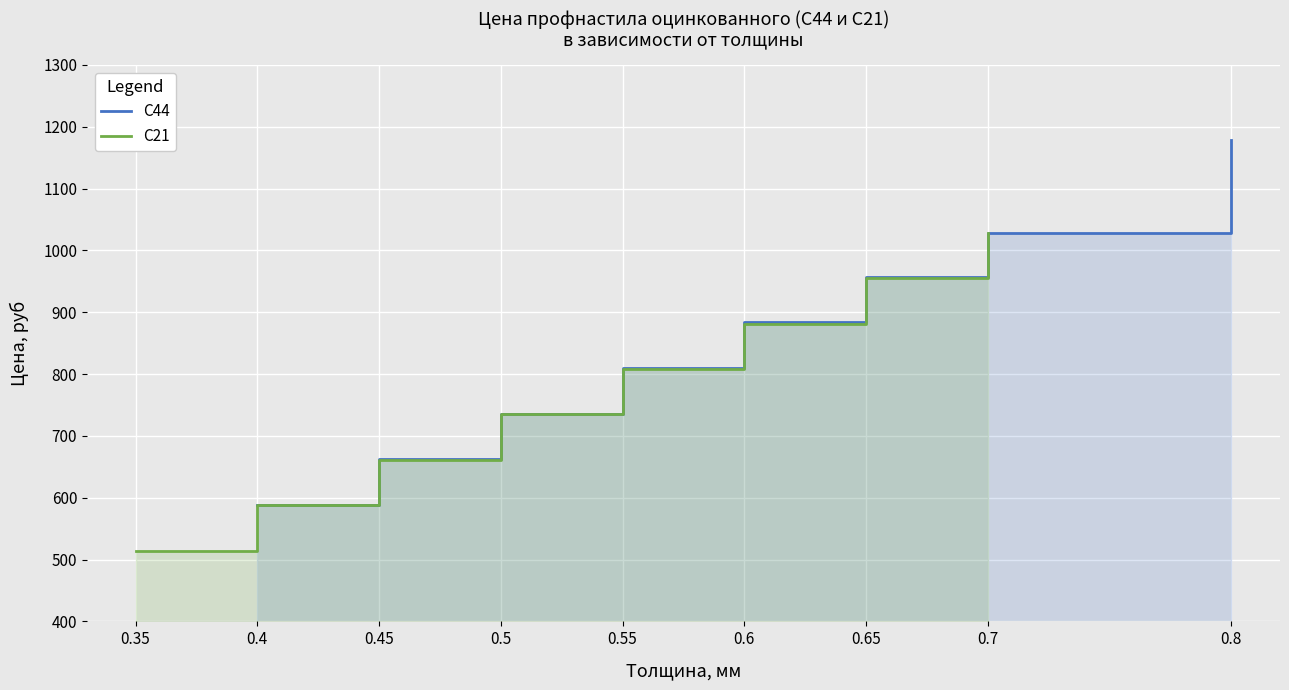

What position from the left is 0.6?

6